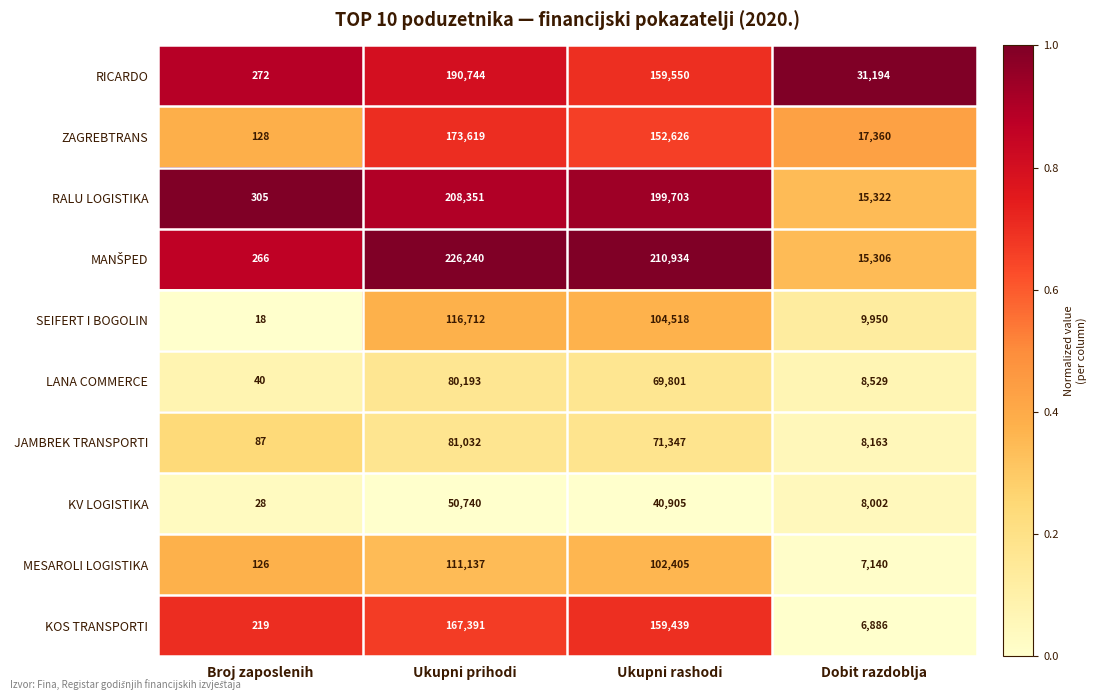

What is the sum of the KV LOGISTIKA values at Broj zaposlenih and Ukupni prihodi?

50768